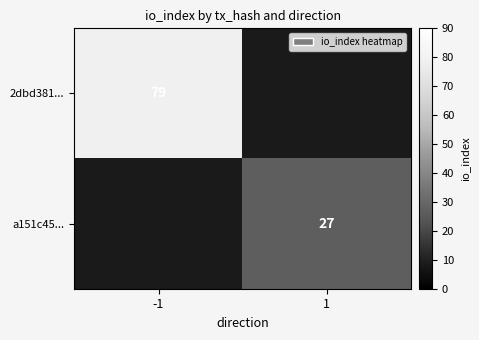

Is the value of a151c45... at 1 greater than the value of 2dbd381... at -1?

No